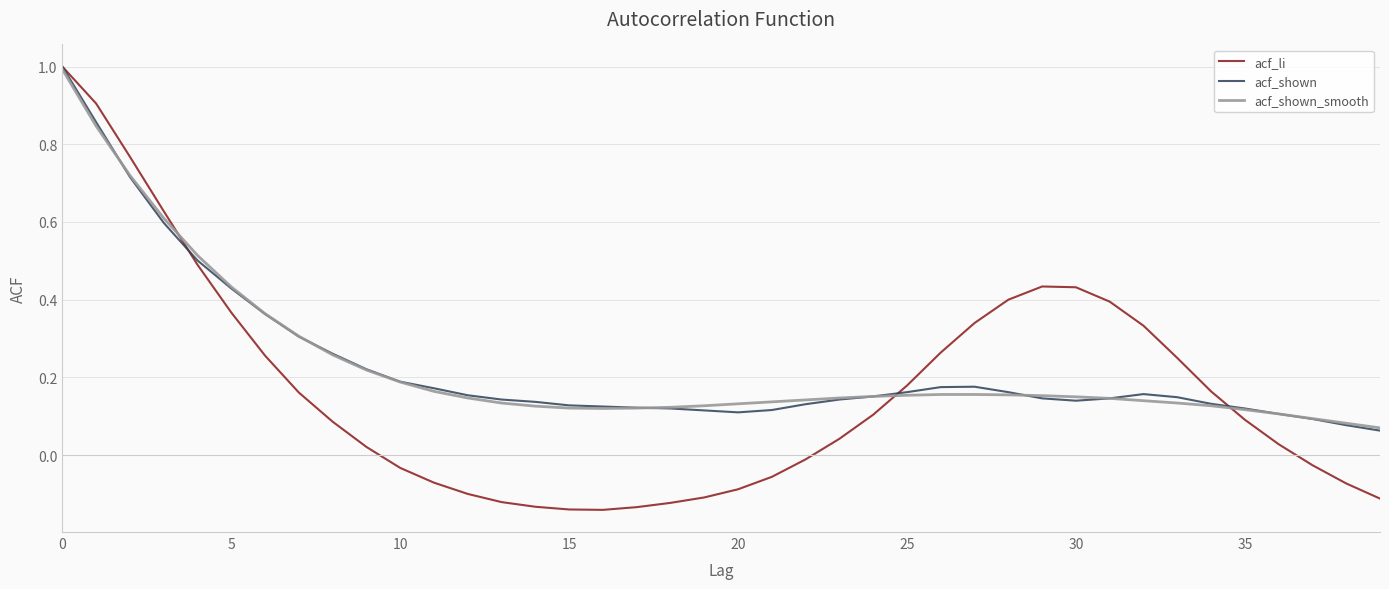

What is the greatest value displayed?

1.0